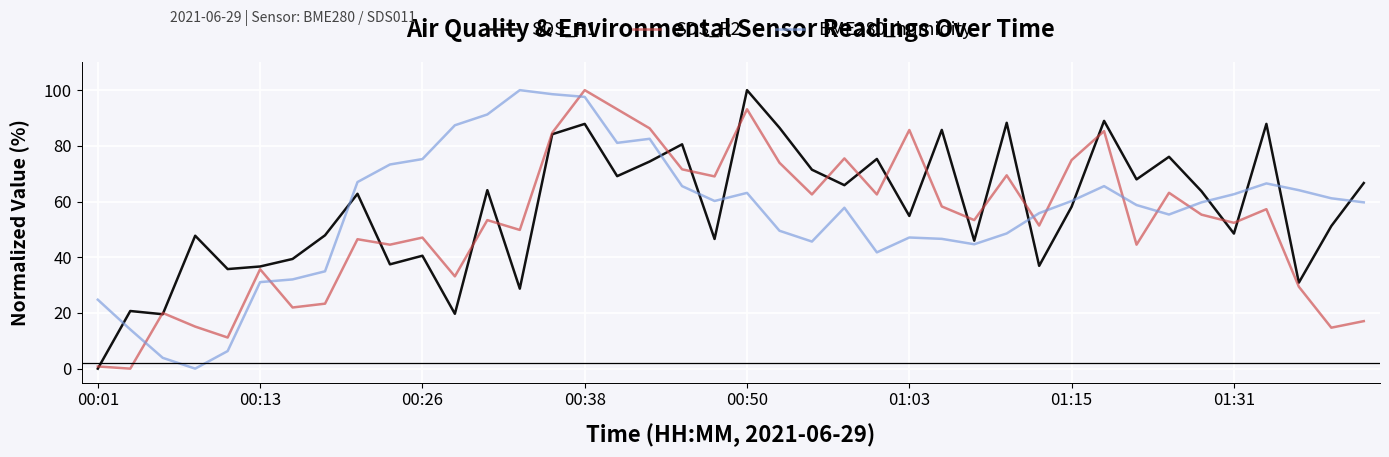

How many lines are shown in the chart?

3